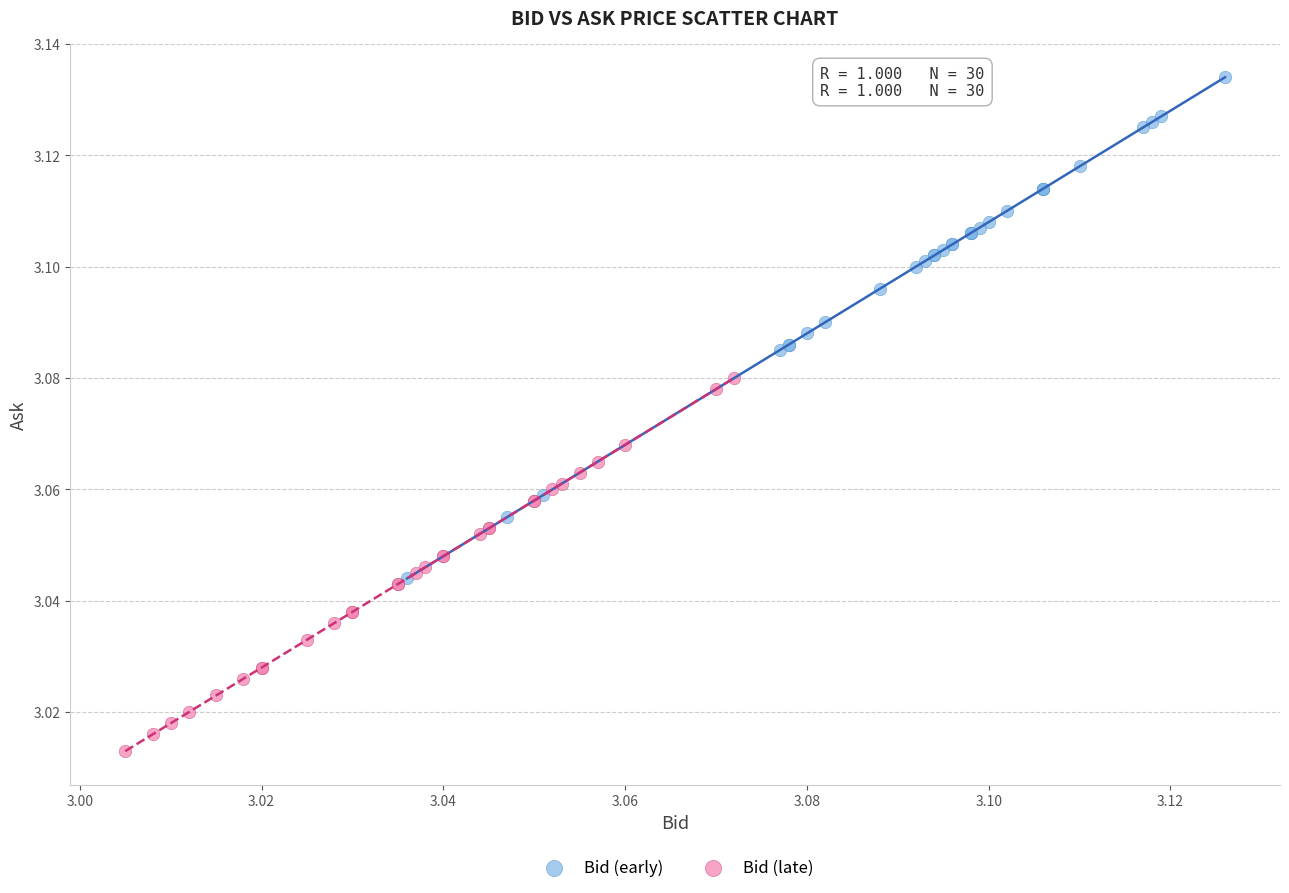

What are all the series names shown in the legend?

Bid (early), Bid (late)